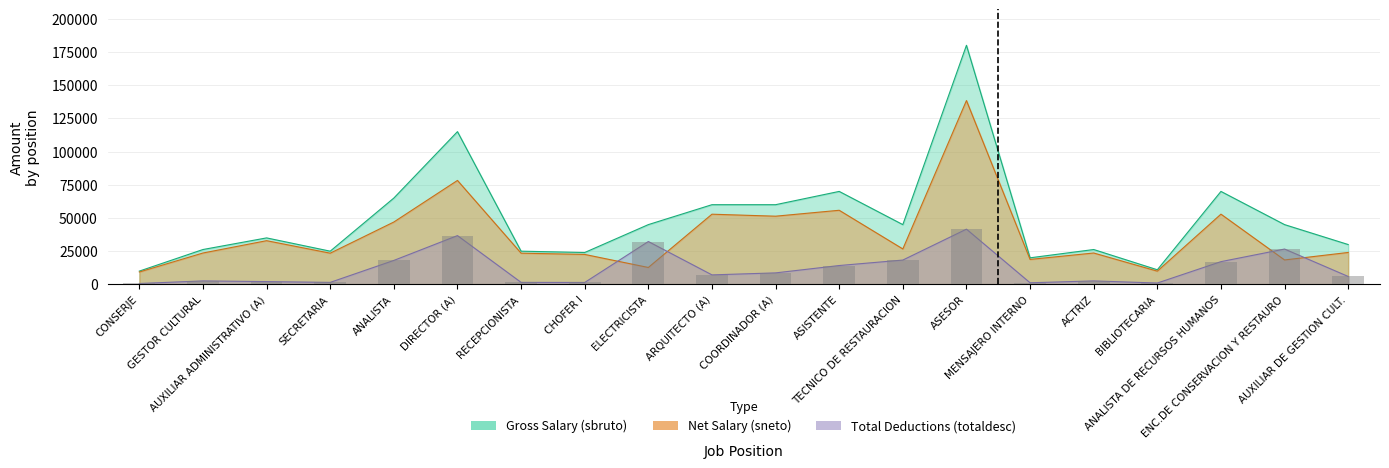

Which has a higher value, ASESOR or BIBLIOTECARIA?

ASESOR